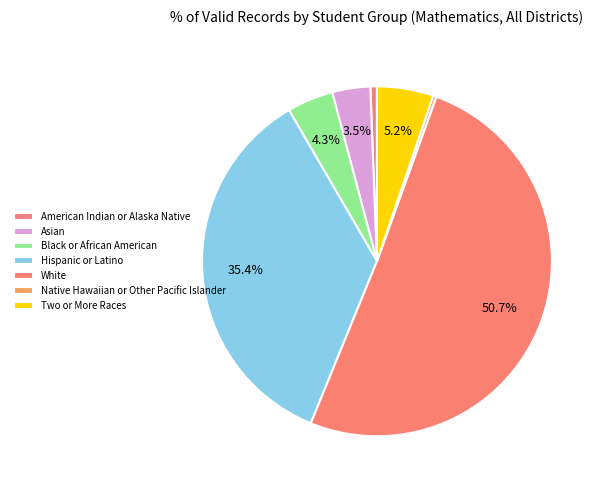

True or false: Asian accounts for 1% of the total.

False